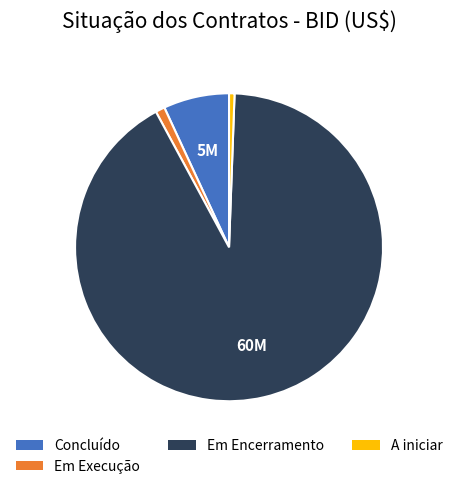

Is there any slice that represents more than half of the pie?

Yes